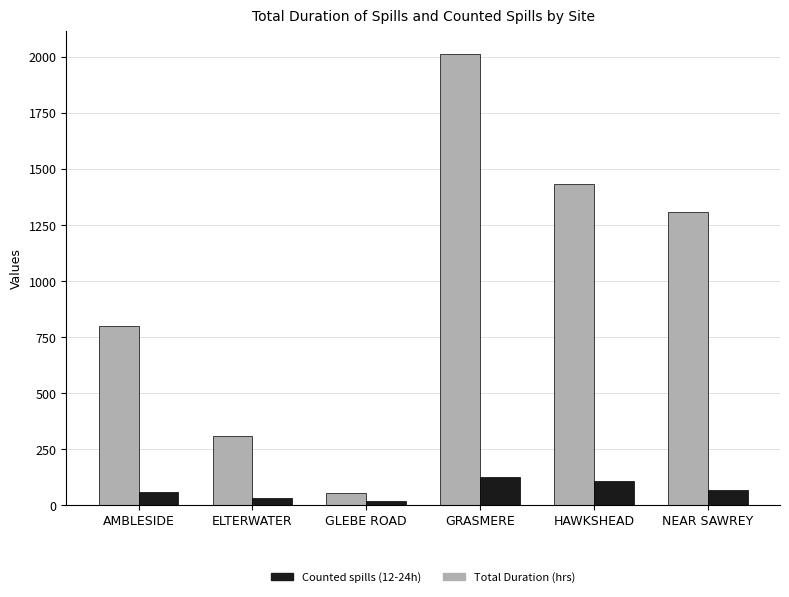

How many groups of bars are there?

6